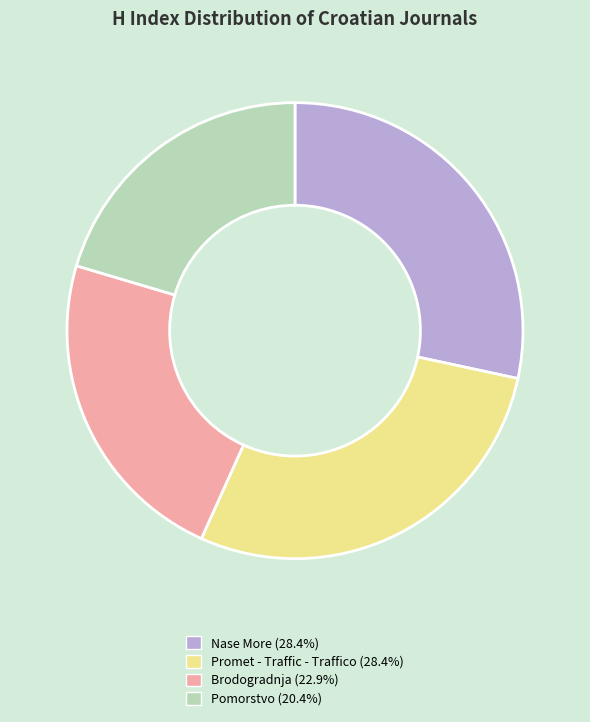

Which category has the smallest portion of the pie?

Pomorstvo